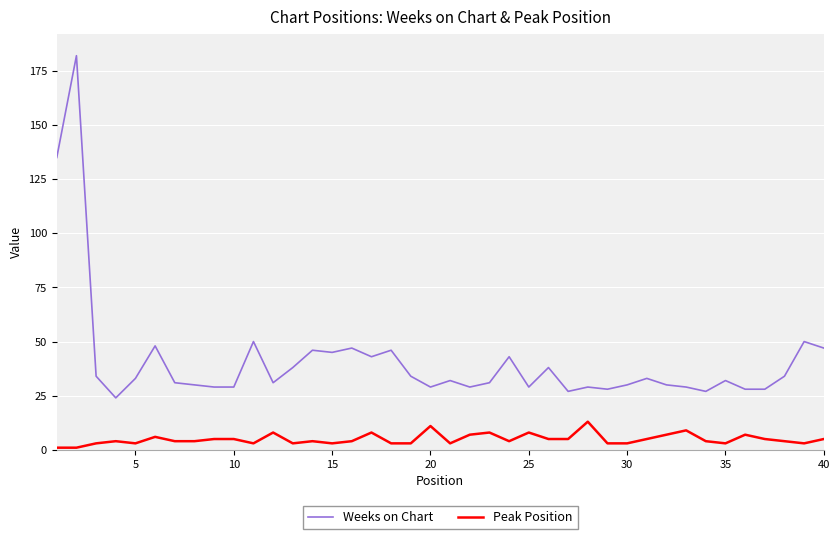

True or false: Weeks on Chart and Peak Position intersect in this chart.

False